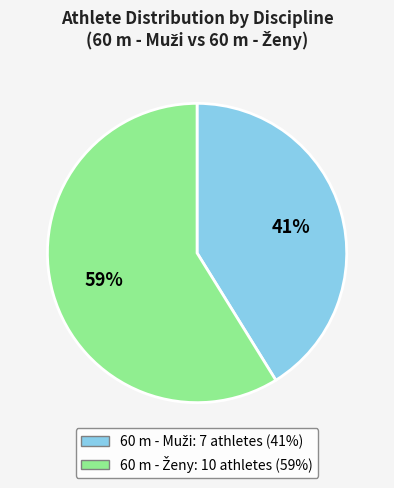

Is there a majority slice in this chart?

Yes